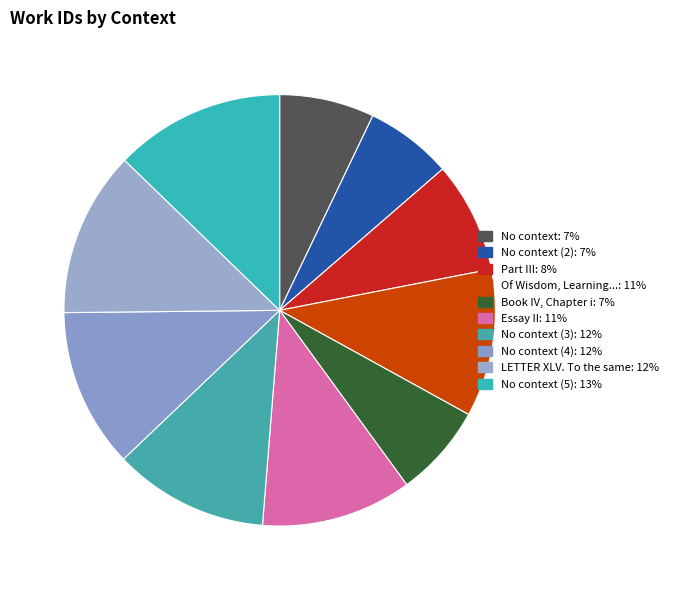

Is there any slice that represents more than half of the pie?

No